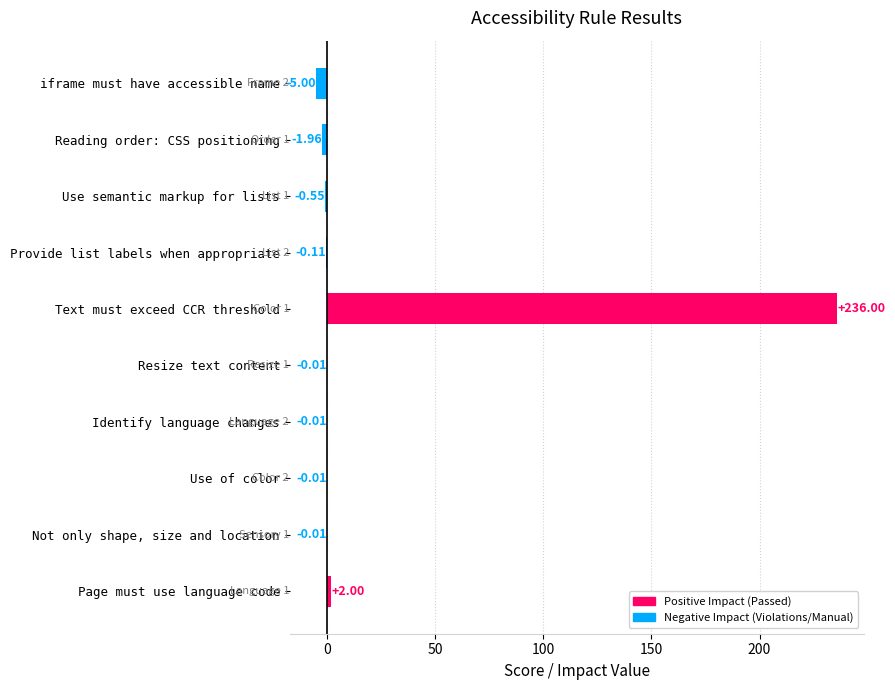

Where is the data nearest to the value 115?

Page must use language code